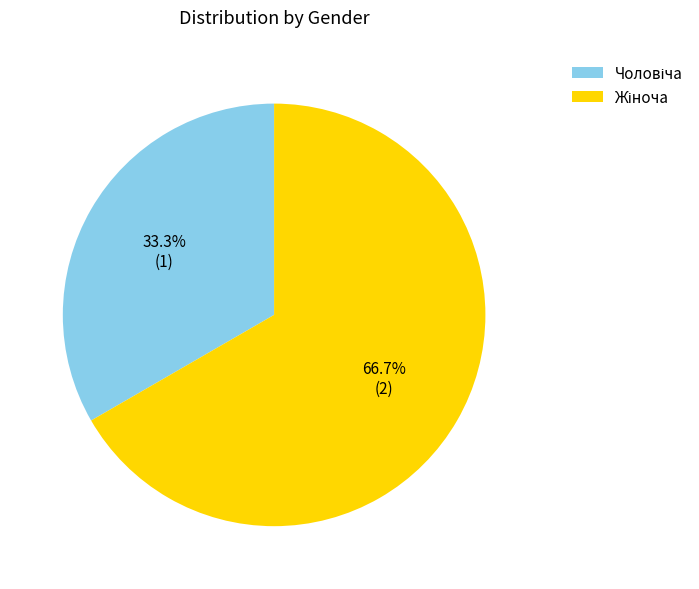

Is there a majority slice in this chart?

Yes